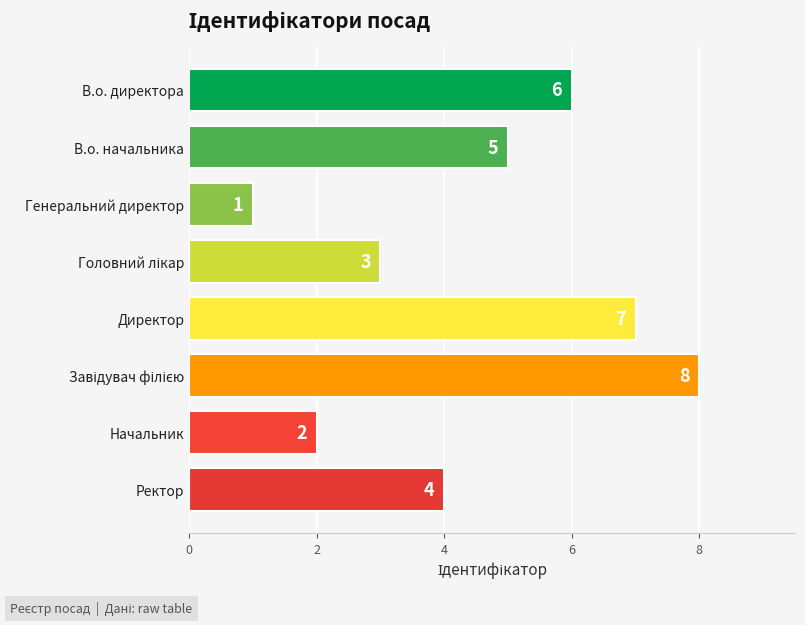

Are the bars grouped side by side (vs. stacked)?

No